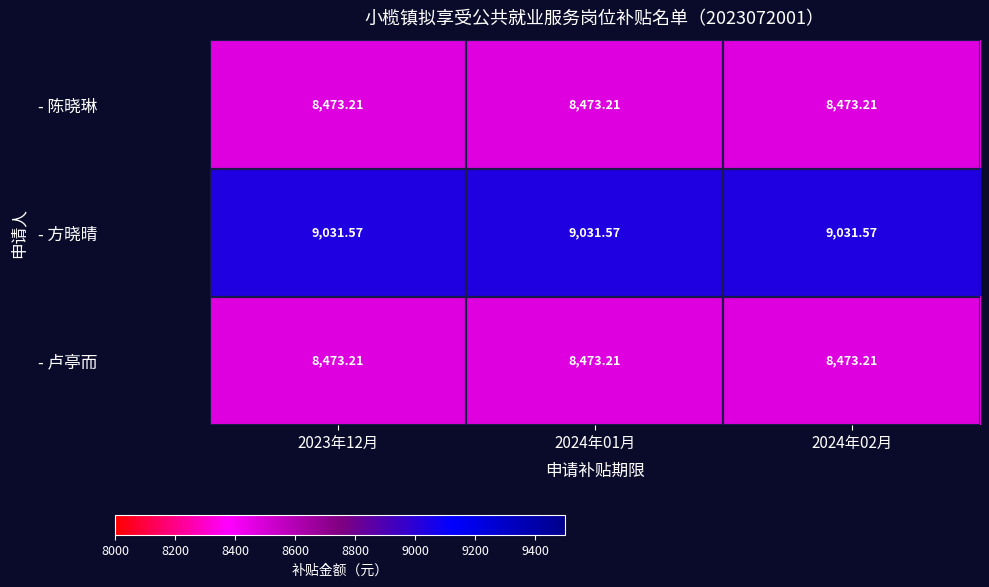

What is the spread (max minus min) of values at 2024年01月?

558.4